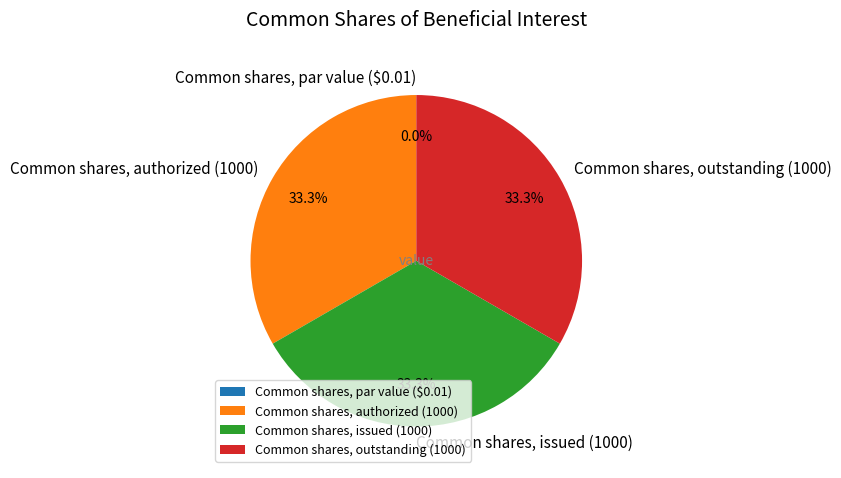

What is the ratio of the value at Common shares, authorized (1000) to the value at Common shares, outstanding (1000)?

1.0